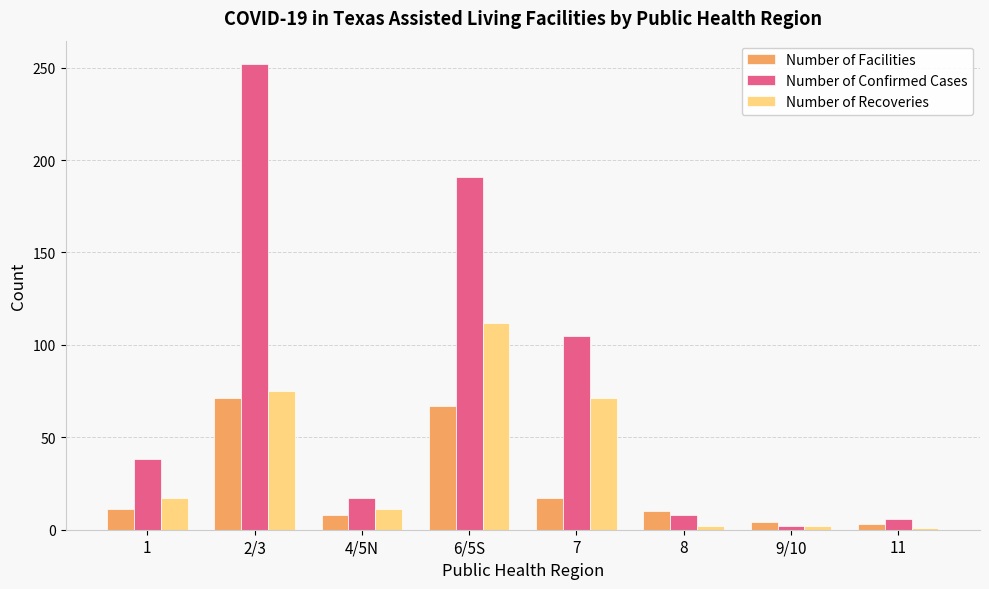

Count the number of data series in this chart.

3